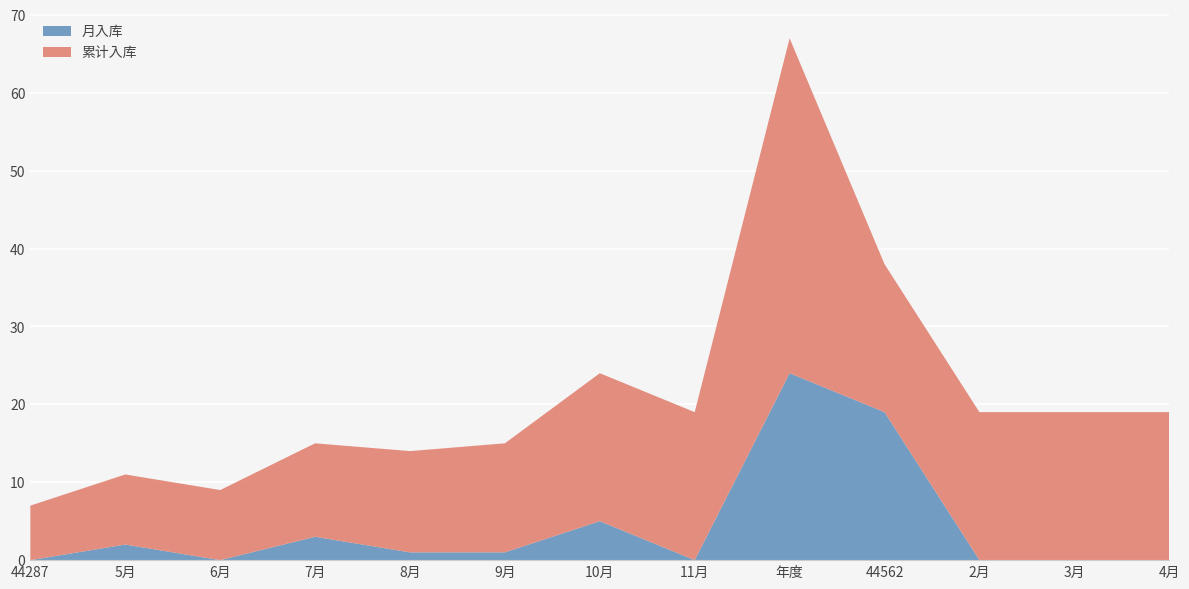

Reading left to right, extract all data points from this chart.

月入库: 44287=0	5月=2	6月=0	7月=3	8月=1	9月=1	10月=5	11月=0	年度=24	44562=19	2月=0	3月=0	4月=0
累计入库: 44287=7	5月=9	6月=9	7月=12	8月=13	9月=14	10月=19	11月=19	年度=43	44562=19	2月=19	3月=19	4月=19